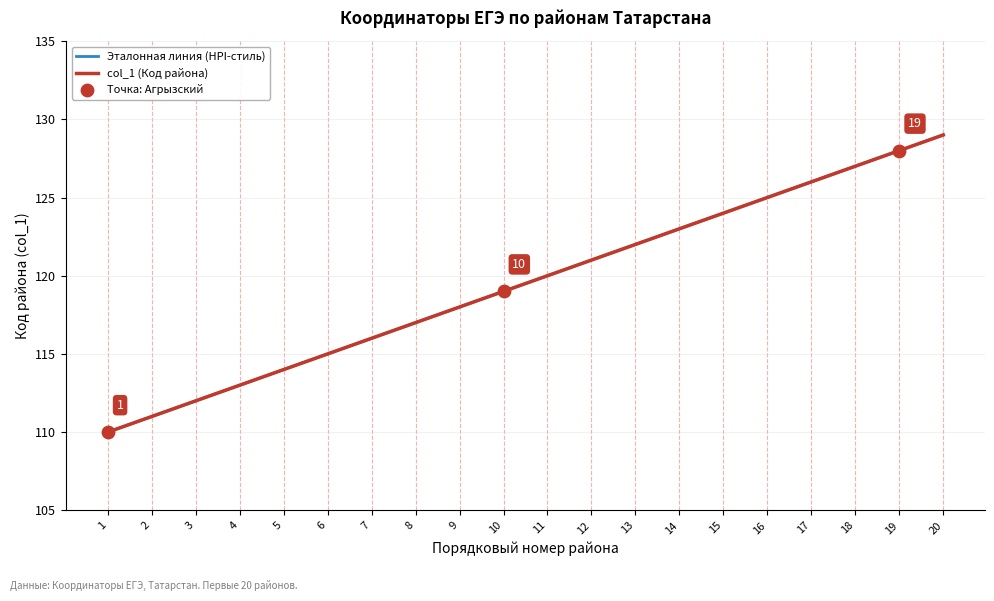

What is the ratio of the value at 6 to the value at 15?

0.9